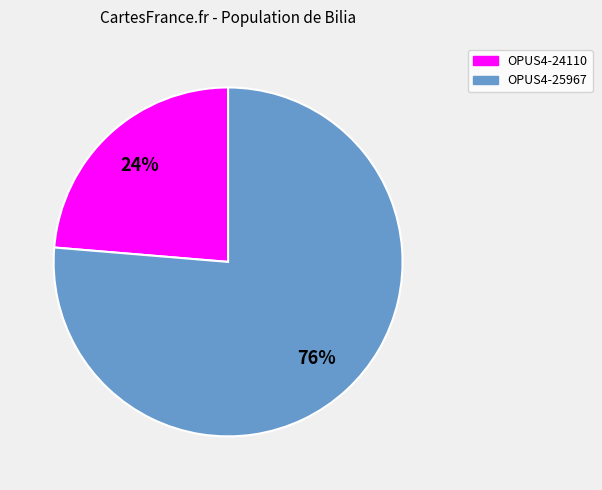

What is the ratio of the value at OPUS4-25967 to the value at OPUS4-24110?

3.2